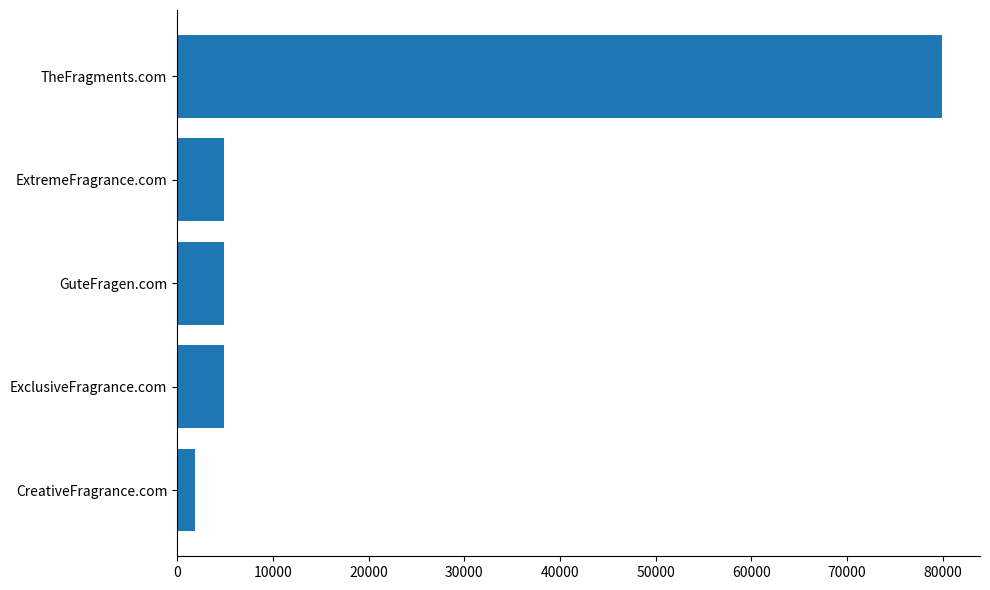

What is the difference between the maximum and second lowest values?

75000